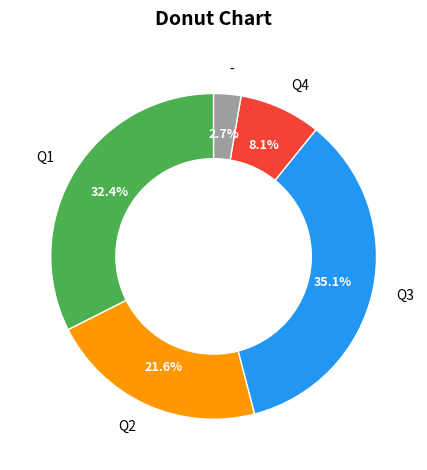

To the nearest percent, what percentage of the pie is Q2?

22%